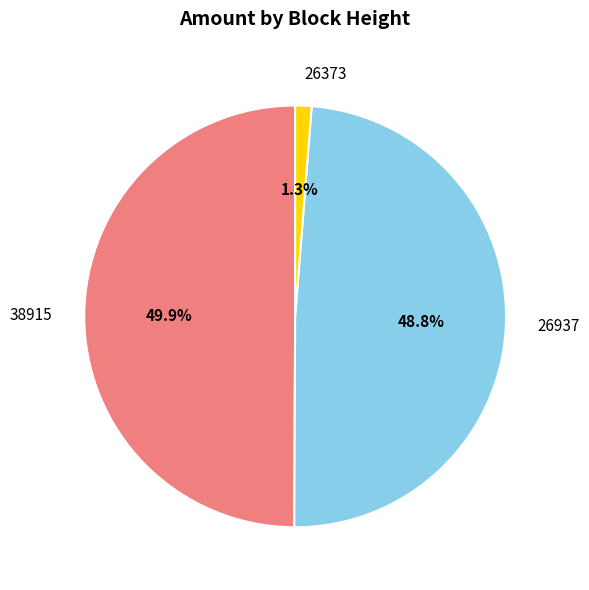

Does 26937 account for over 50% of the chart?

No